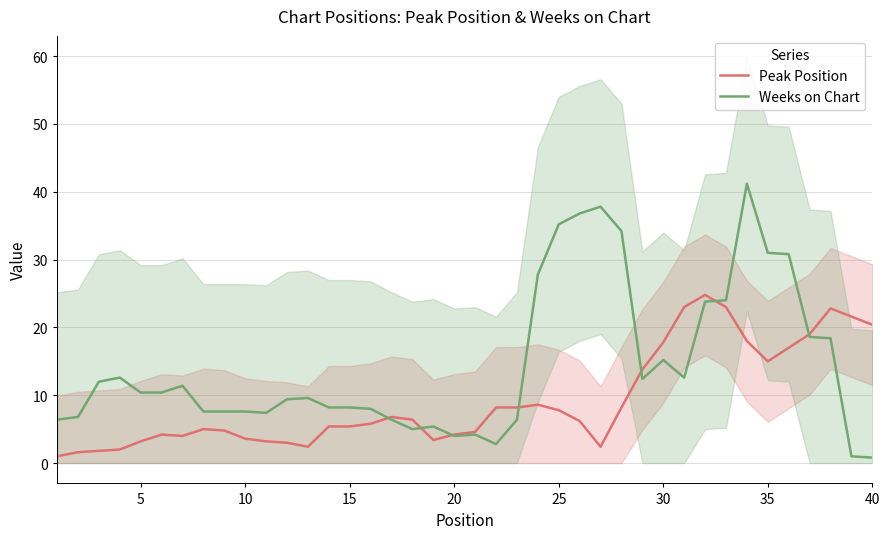

How many data points in Weeks on Chart are above 10?

20